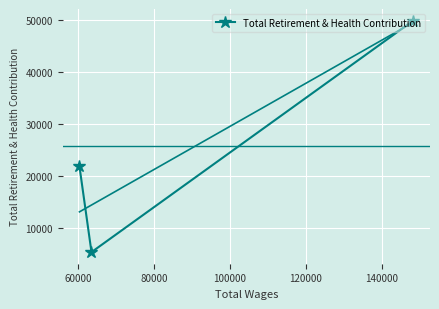

What is the highest value of the Total Retirement & Health Contribution series?

49921